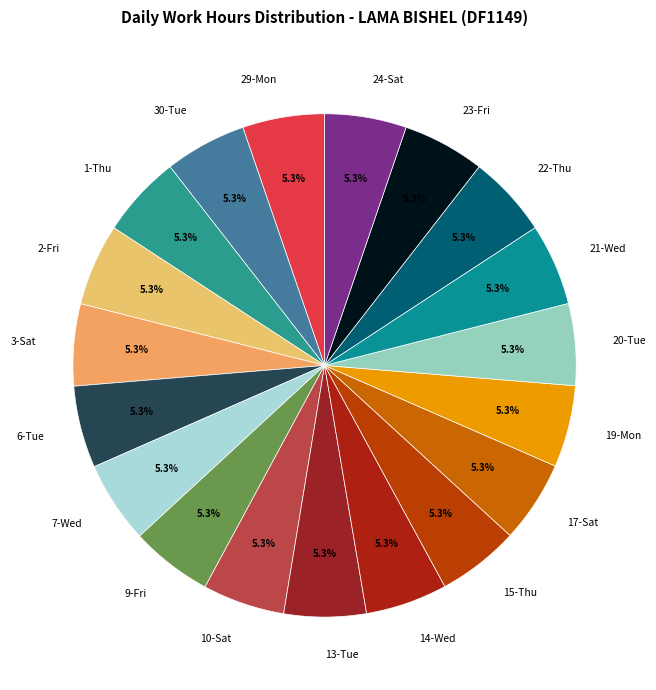

Does any single category account for the majority?

No